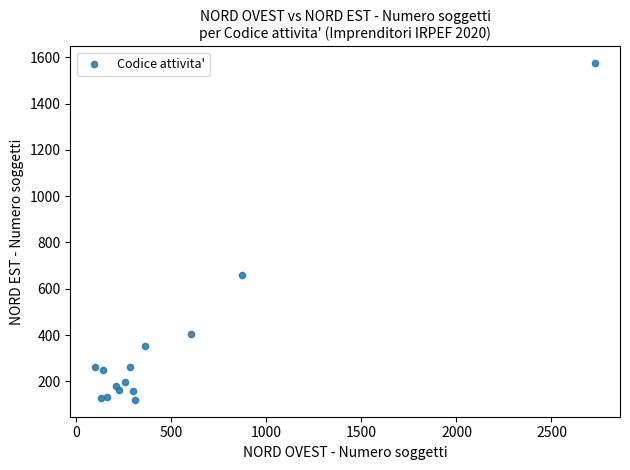

What is the range of Y values (max minus min)?

1454